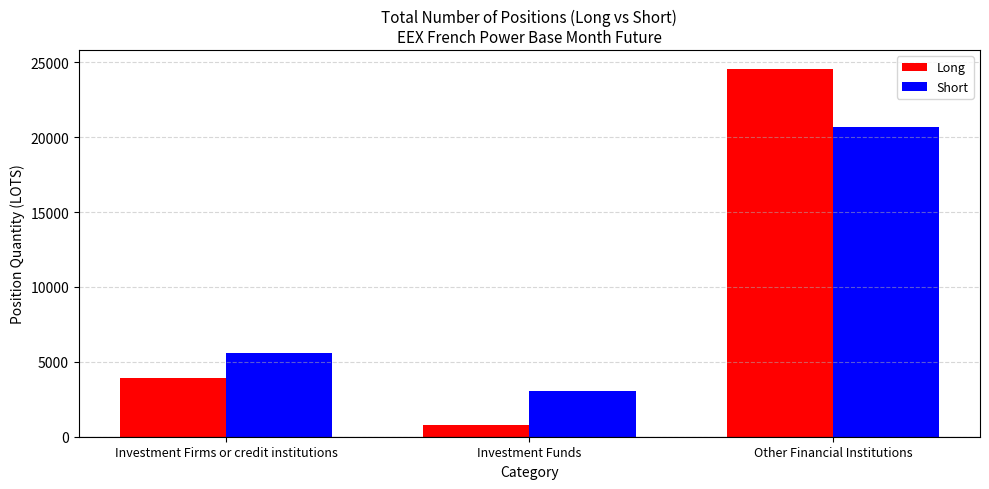

What position from the left is Investment Funds?

2